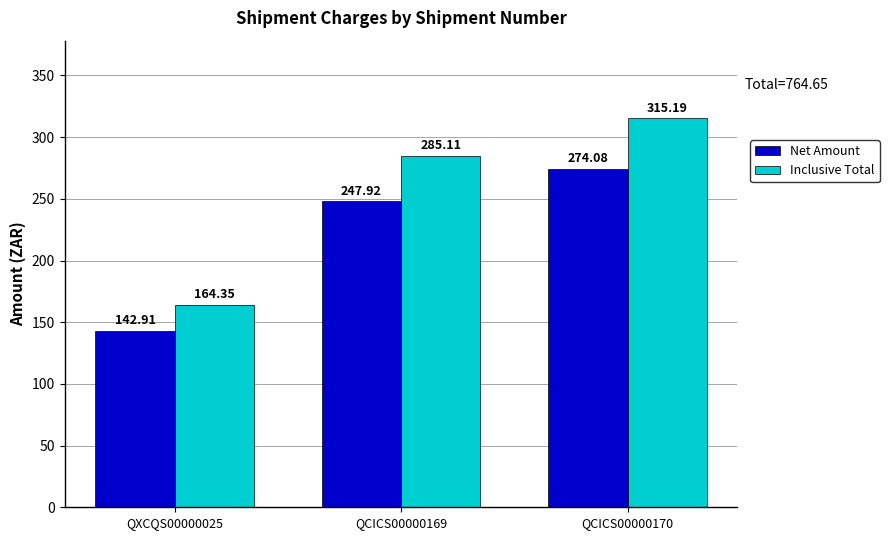

What is the label of the 3rd bar from the right?

QXCQS00000025